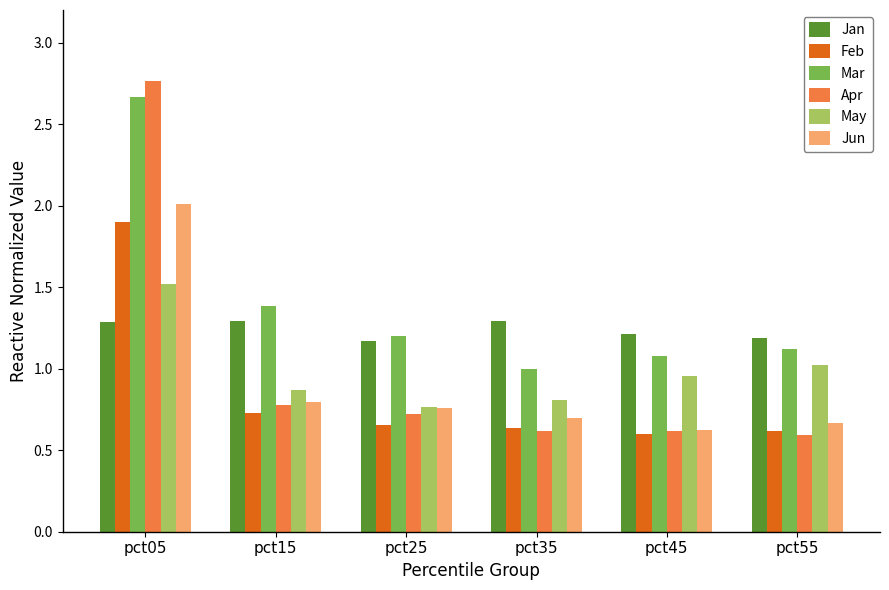

Which series has the largest range (max minus min)?

Apr